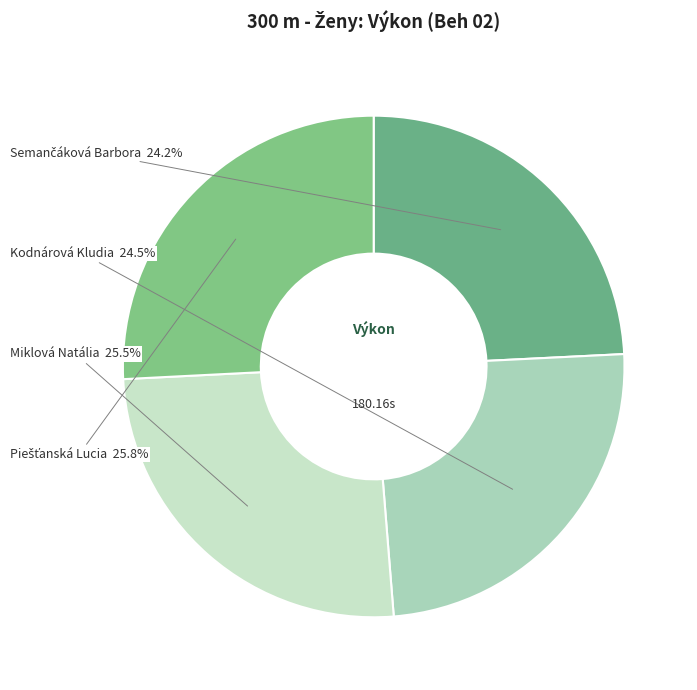

Count the number of slices in the pie.

4